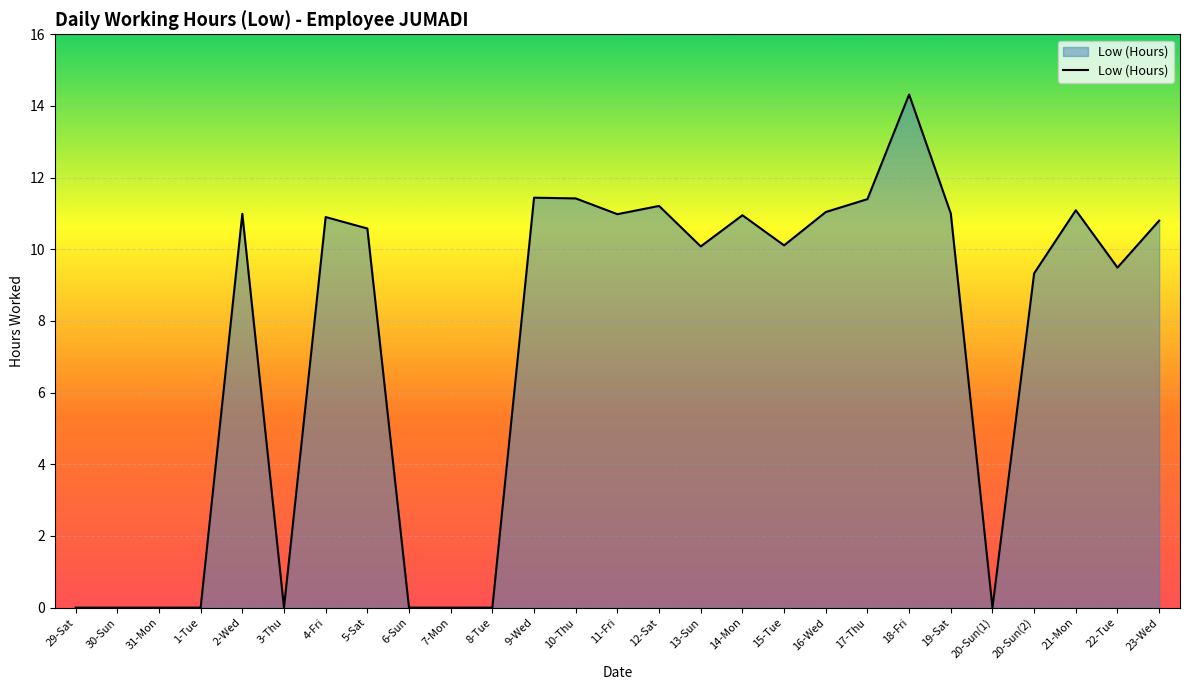

Where does the data first go above 10?

2-Wed